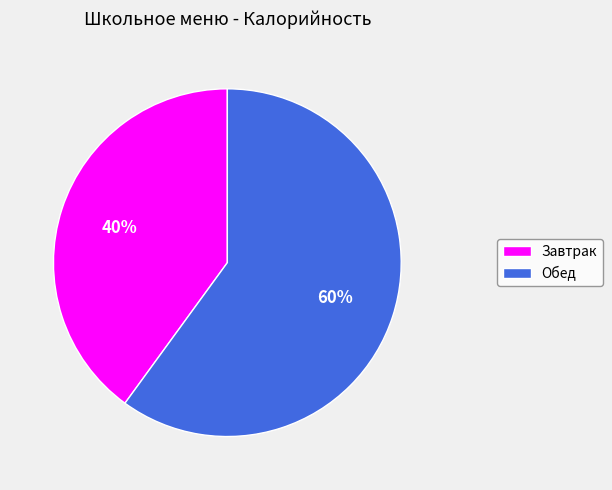

Combined, do Обед and Завтрак account for over 50%?

Yes